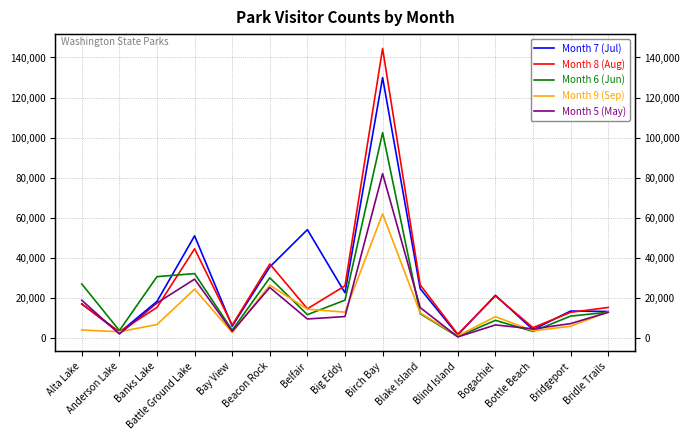

Is it true that Month 5 (May) equals 10038 at Beacon Rock?

False